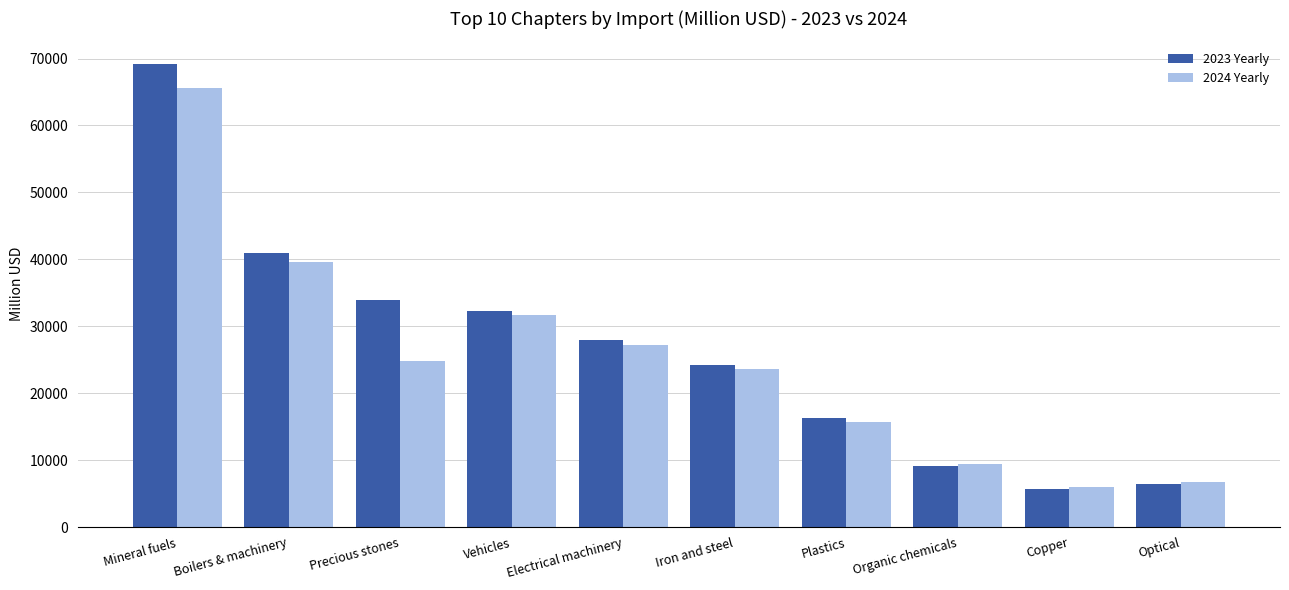

How many data points does each series have?

10